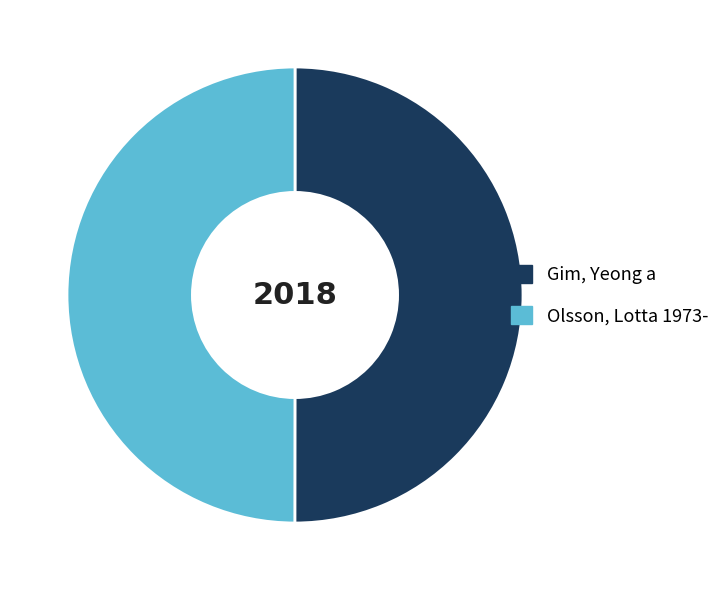

True or false: Gim, Yeong a accounts for 36% of the total.

False